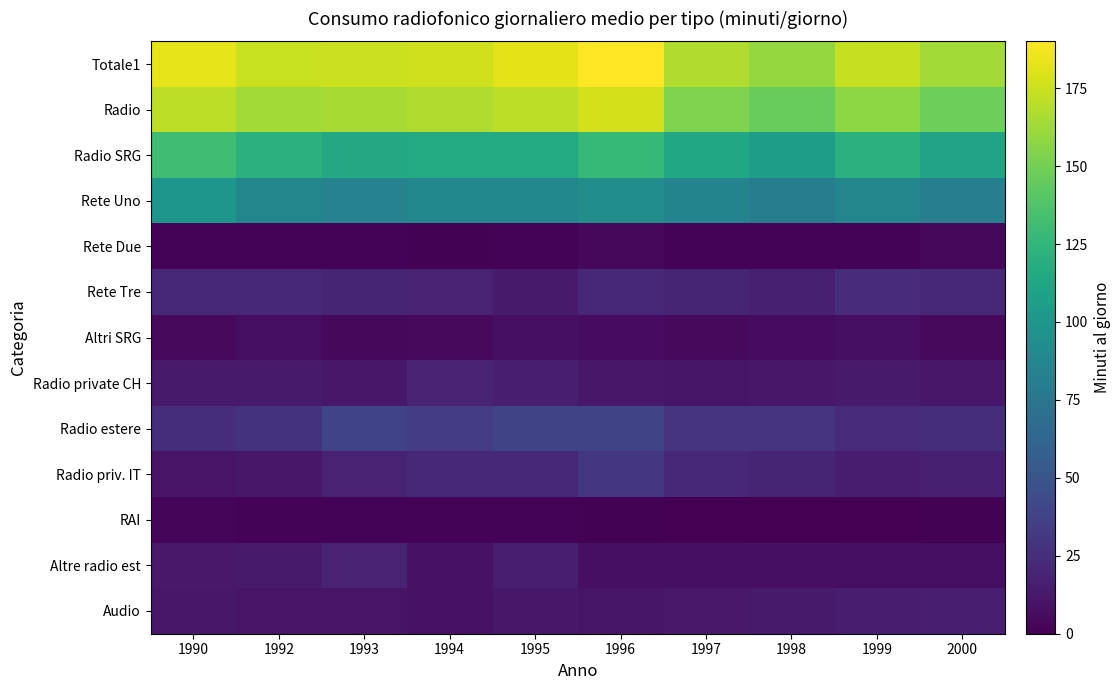

What is the spread (max minus min) of values at 1994?

175